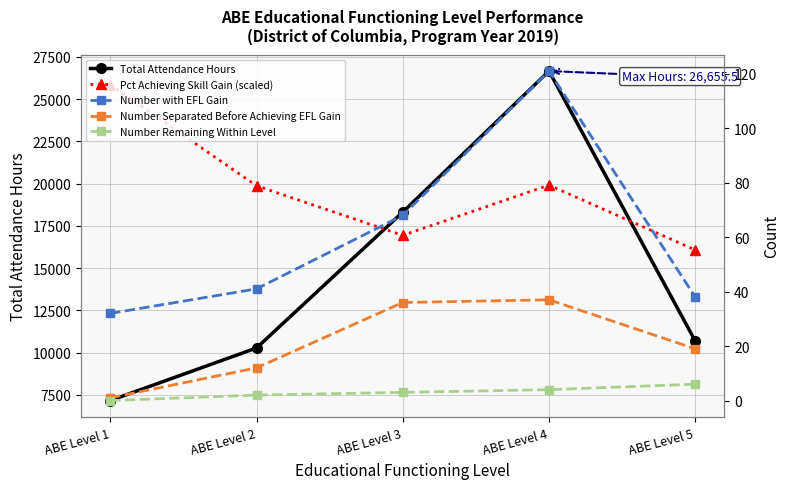

Where is the first local maximum for Number with EFL Gain?

ABE Level 4